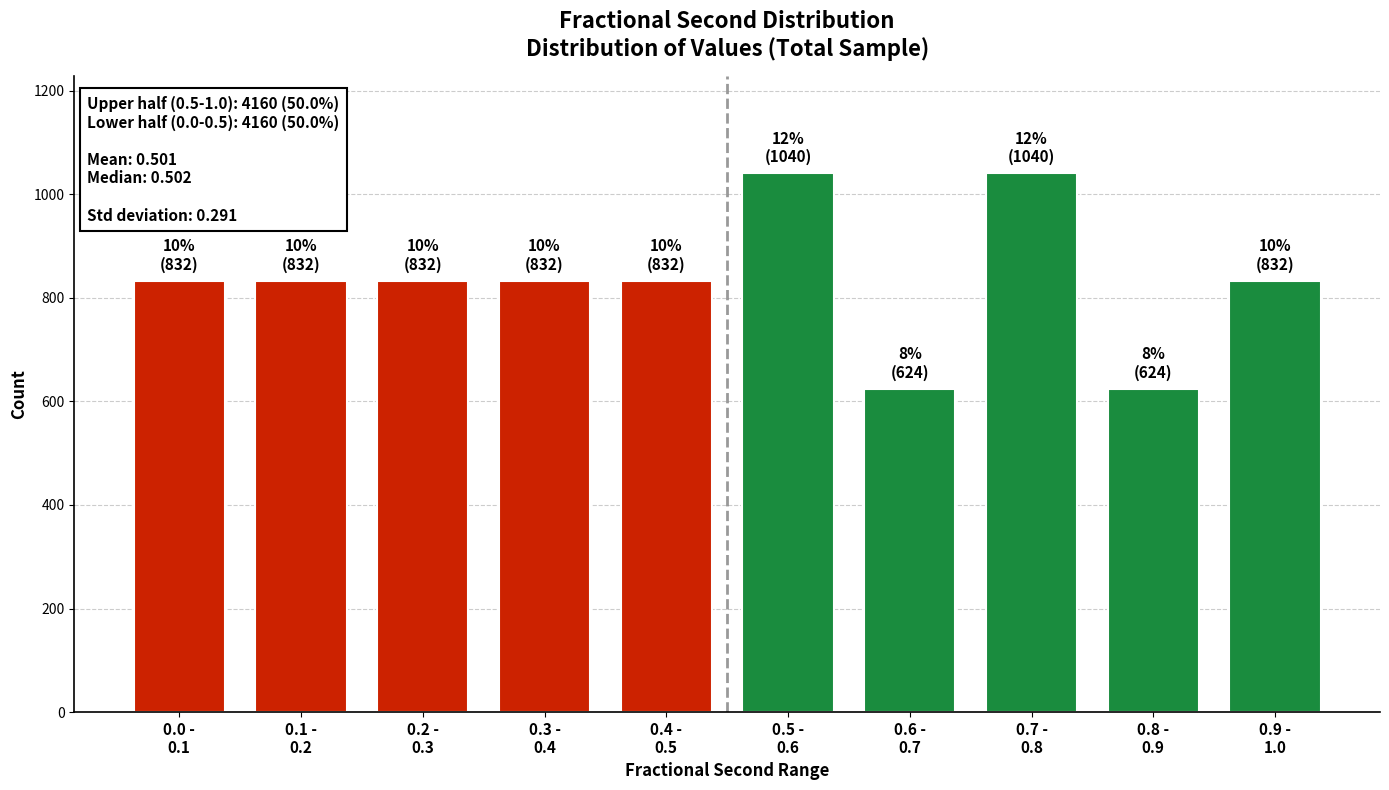

Reading right to left, what are all the values shown in this chart?

832	624	1040	624	1040	832	832	832	832	832